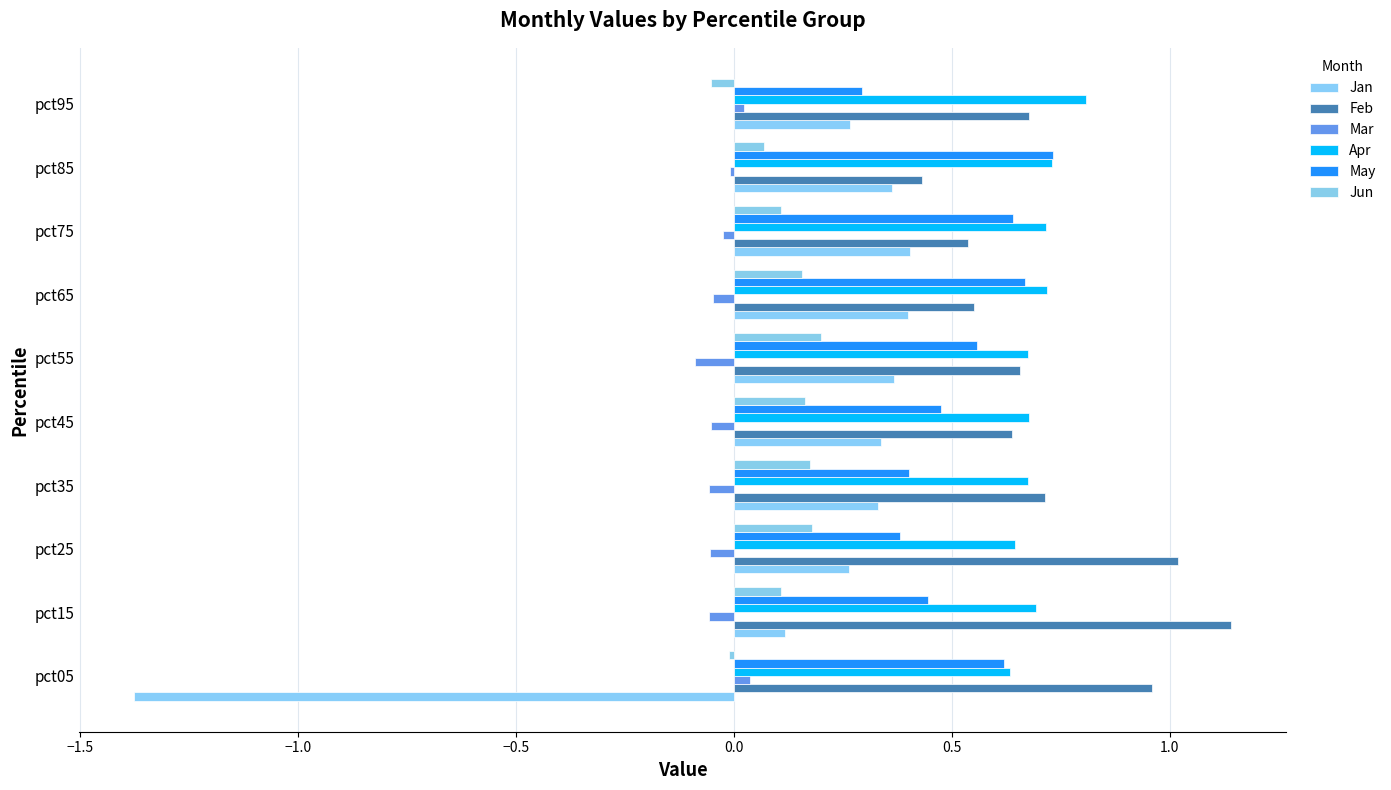

How many series are shown in this chart?

6